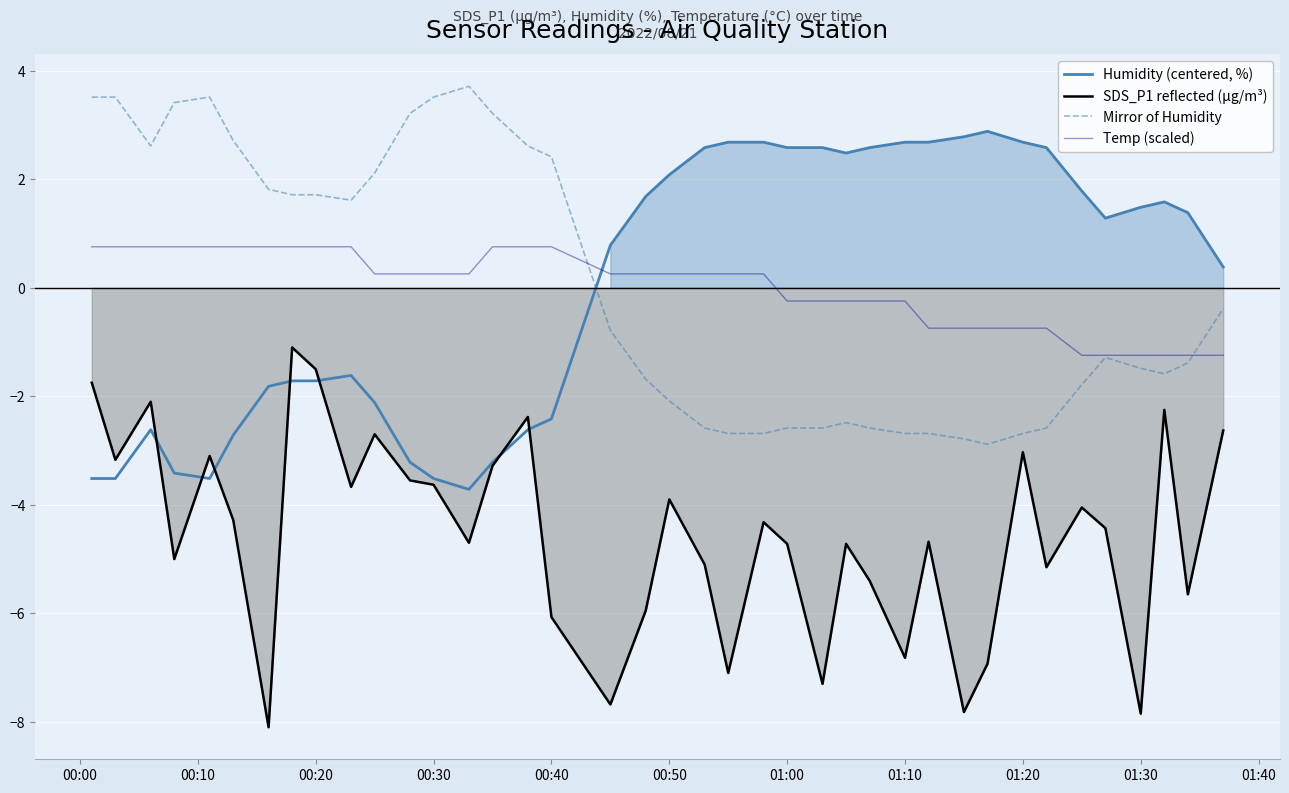

What is the lowest value of the Mirror of Humidity series?

-2.9